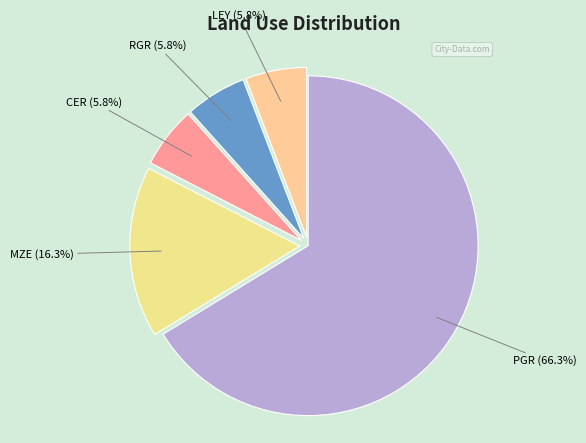

To the nearest percent, what is the difference between the MZE and PGR slice percentages?

50%